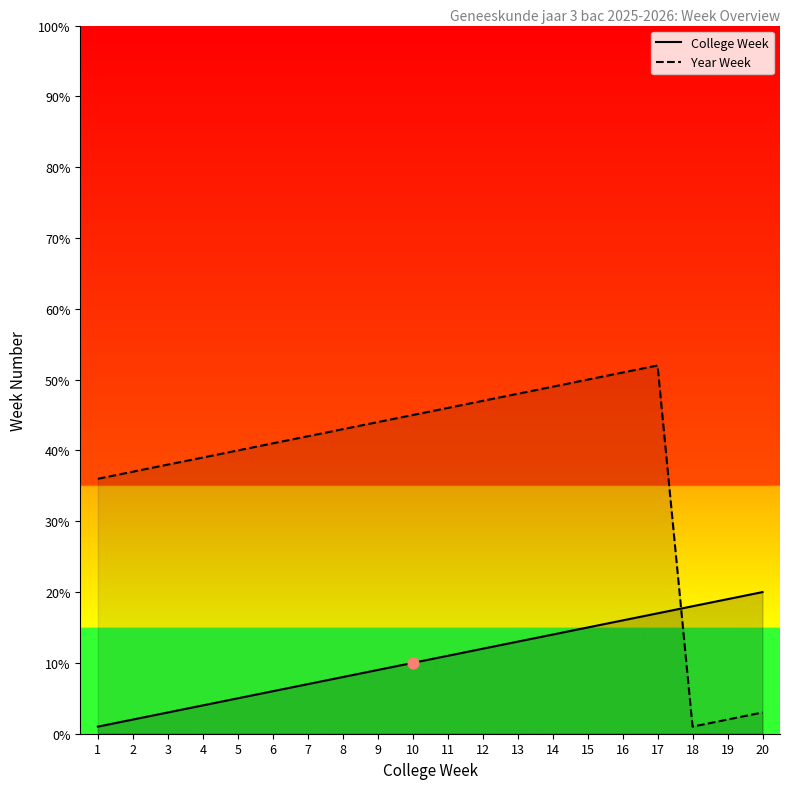

At how many categories does at least one series exceed 24?

17